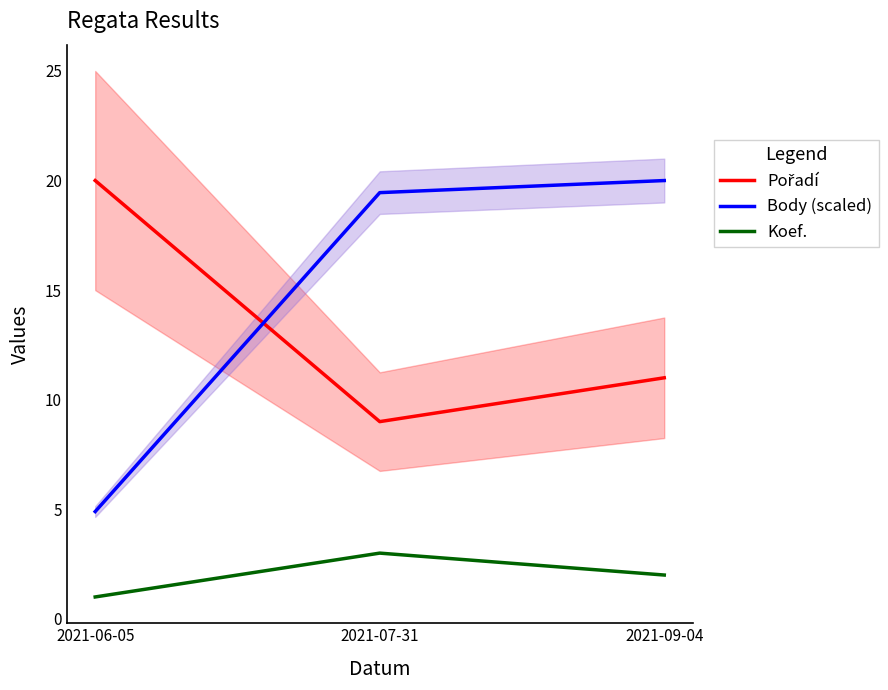

How many lines are shown in the chart?

3